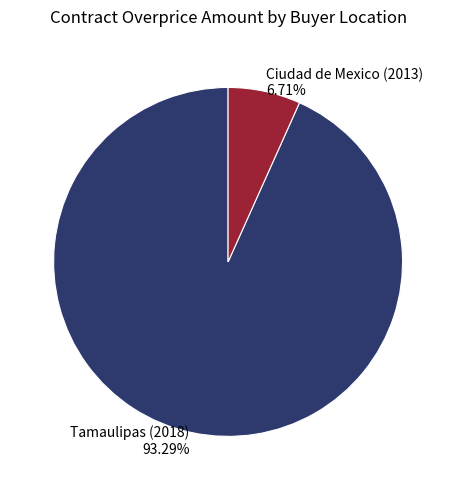

To the nearest percent, what portion does Ciudad de Mexico (2013) represent?

7%